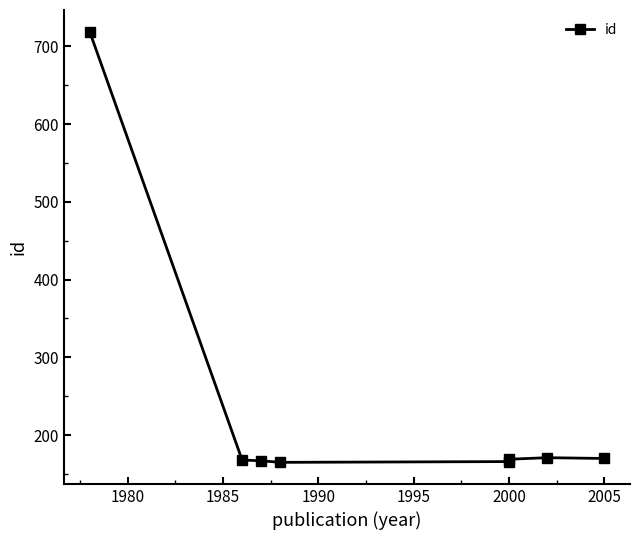

How many lines are shown in the chart?

1